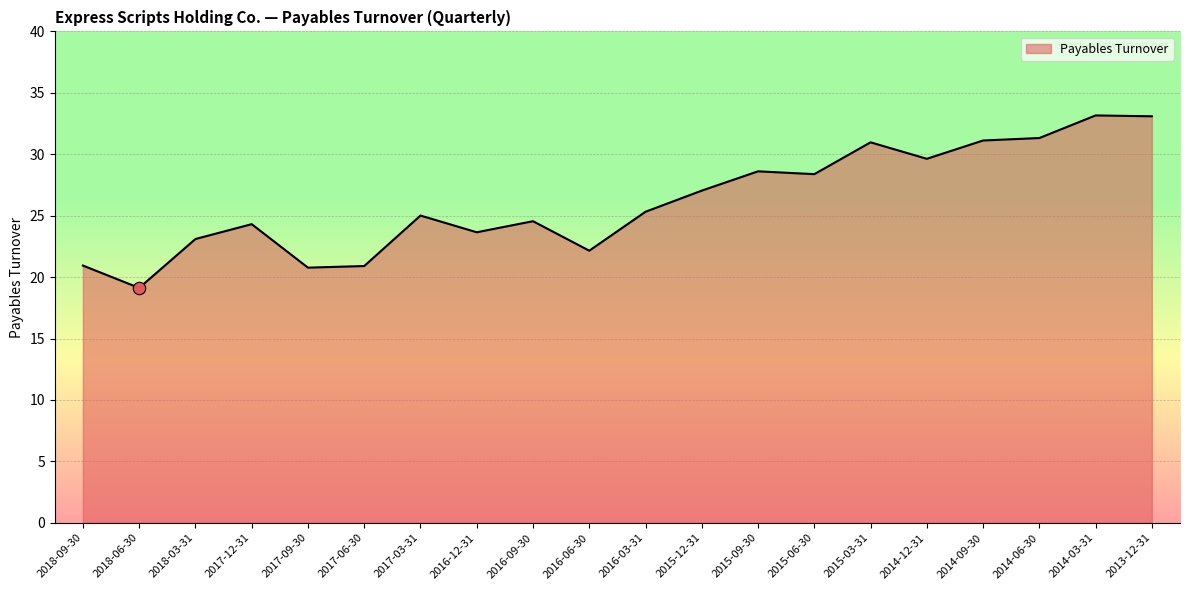

Approximately how many times larger is the value at 2016-12-31 compared to 2013-12-31?

0.7